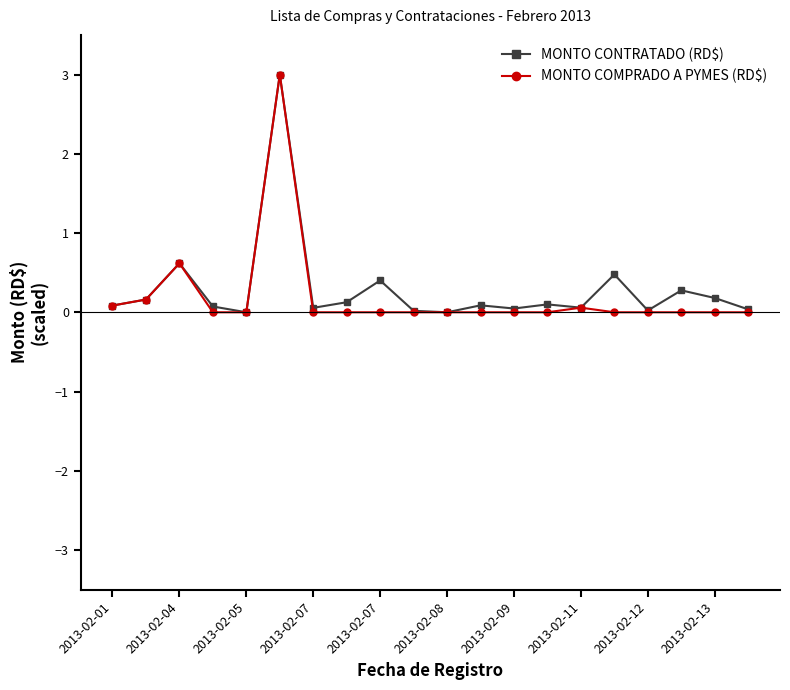

What is the greatest value displayed?

3.0